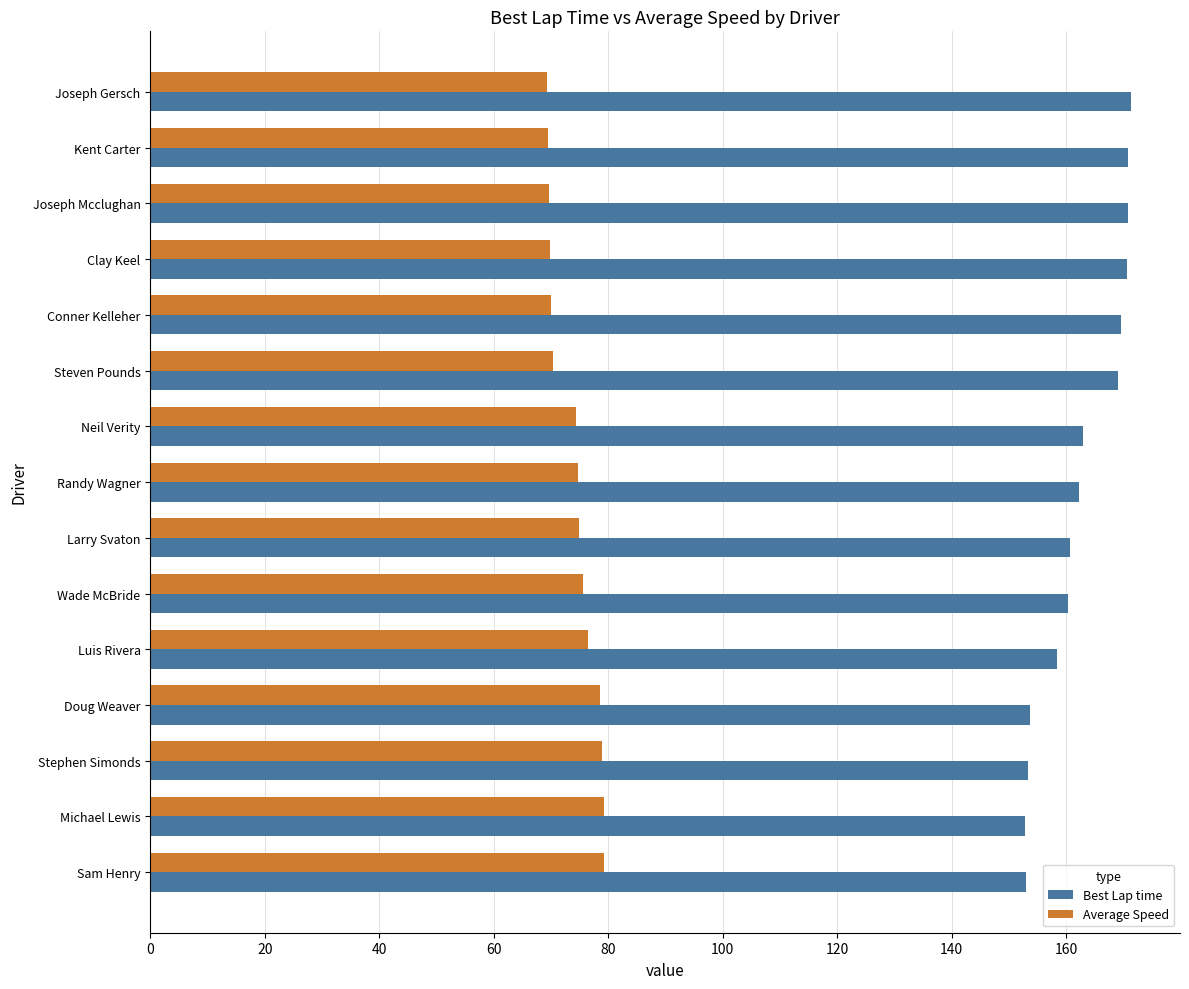

True or false: Best Lap time has a value of 88.0 at Larry Svaton.

False